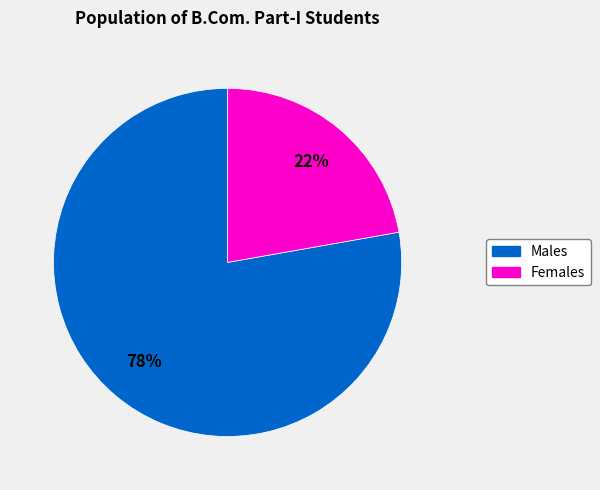

Is there any slice that represents more than half of the pie?

Yes